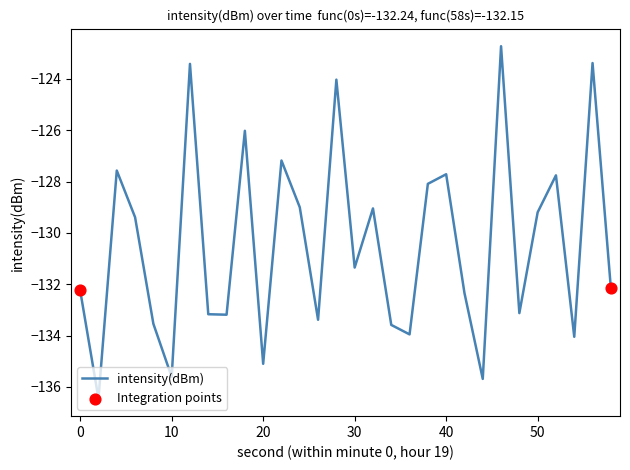

What is the difference between the maximum and minimum values?

13.7